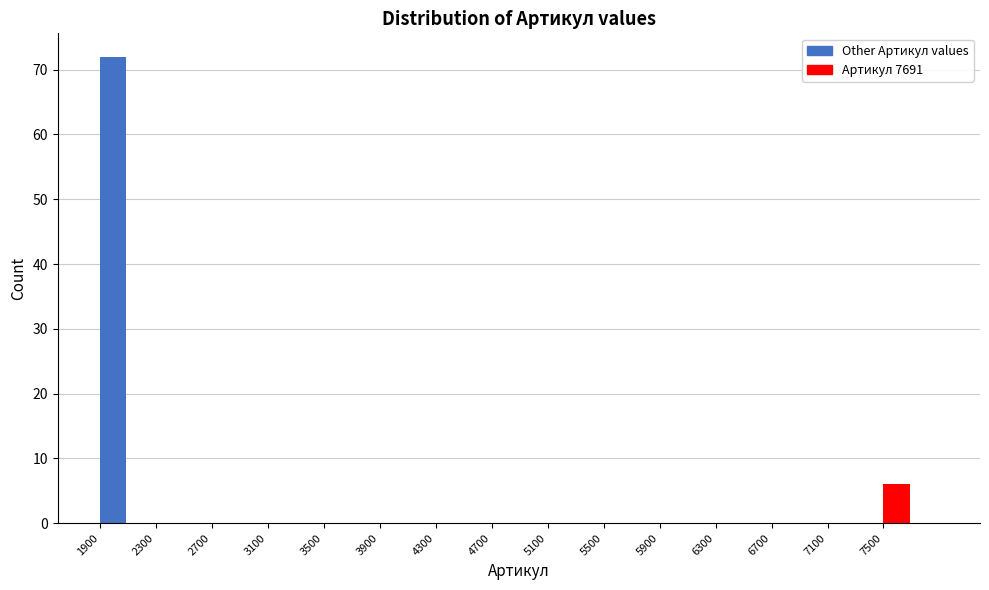

Reading left to right, transcribe this chart: for each bar, give the range it covers on the x-axis and its height. The values are not printed on the chart, so give them approximately, as read against the axis.

1900 to 2100: 72
2100 to 2300: 0
2300 to 2500: 0
2500 to 2700: 0
2700 to 2900: 0
2900 to 3100: 0
3100 to 3300: 0
3300 to 3500: 0
3500 to 3700: 0
3700 to 3900: 0
3900 to 4100: 0
4100 to 4300: 0
4300 to 4500: 0
4500 to 4700: 0
4700 to 4900: 0
4900 to 5100: 0
5100 to 5300: 0
5300 to 5500: 0
5500 to 5700: 0
5700 to 5900: 0
5900 to 6100: 0
6100 to 6300: 0
6300 to 6500: 0
6500 to 6700: 0
6700 to 6900: 0
6900 to 7100: 0
7100 to 7300: 0
7300 to 7500: 0
7500 to 7700: 6
7700 to 7900: 0